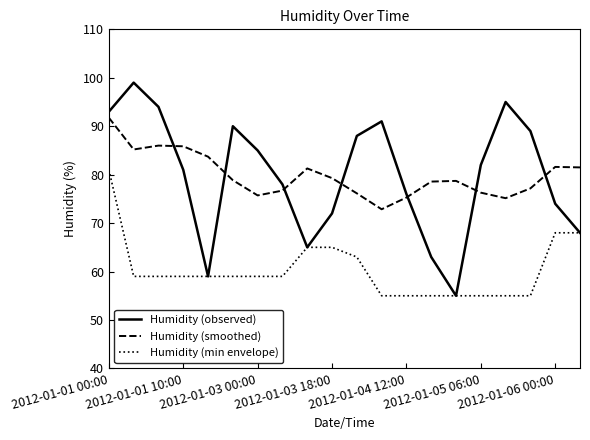

What are all the series names shown in the legend?

Humidity (observed), Humidity (smoothed), Humidity (min envelope)